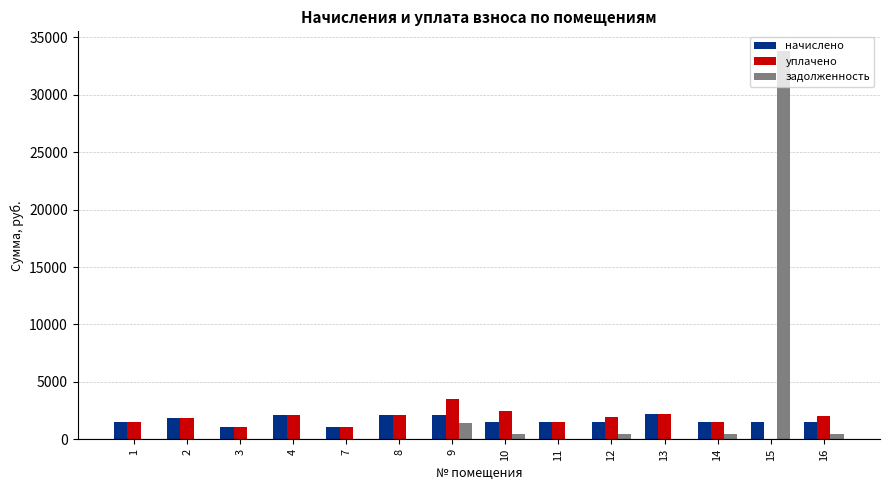

What are all the series names shown in the legend?

начислено, уплачено, задолженность